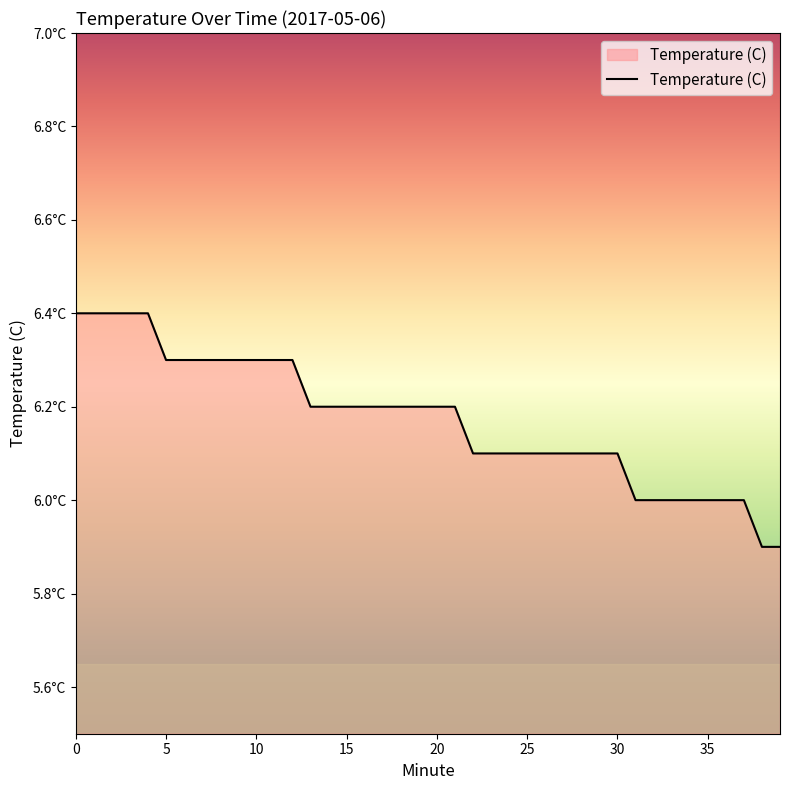

What is the smallest value displayed?

5.9